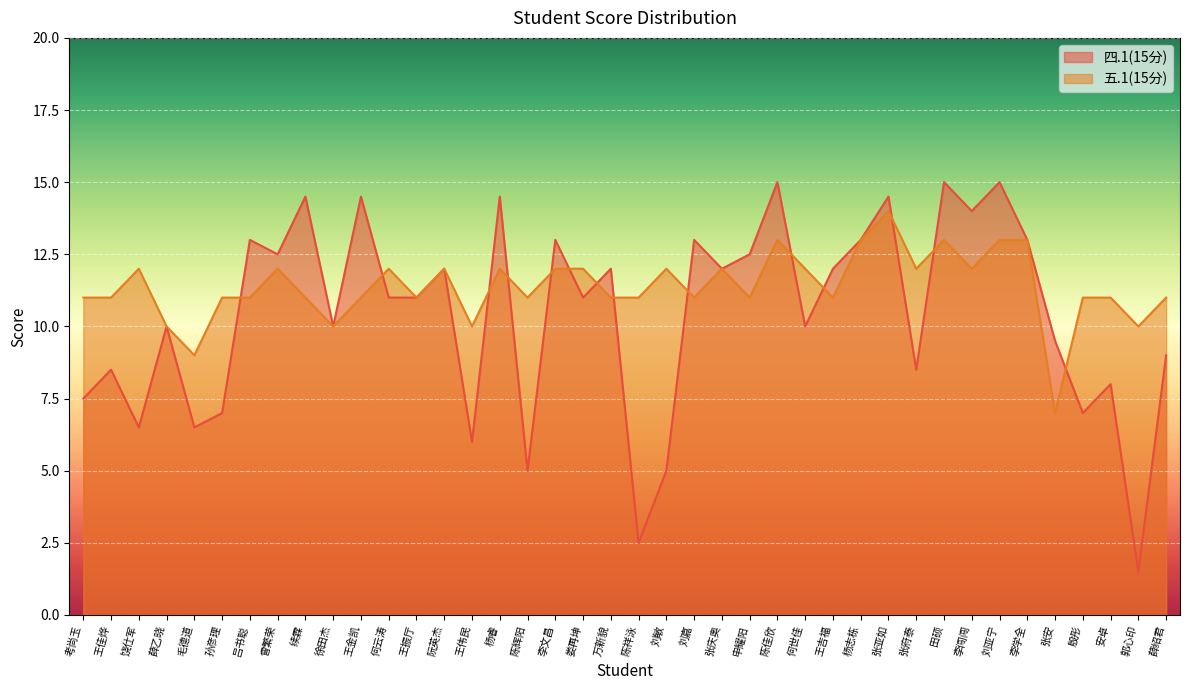

How many lines are shown in the chart?

2